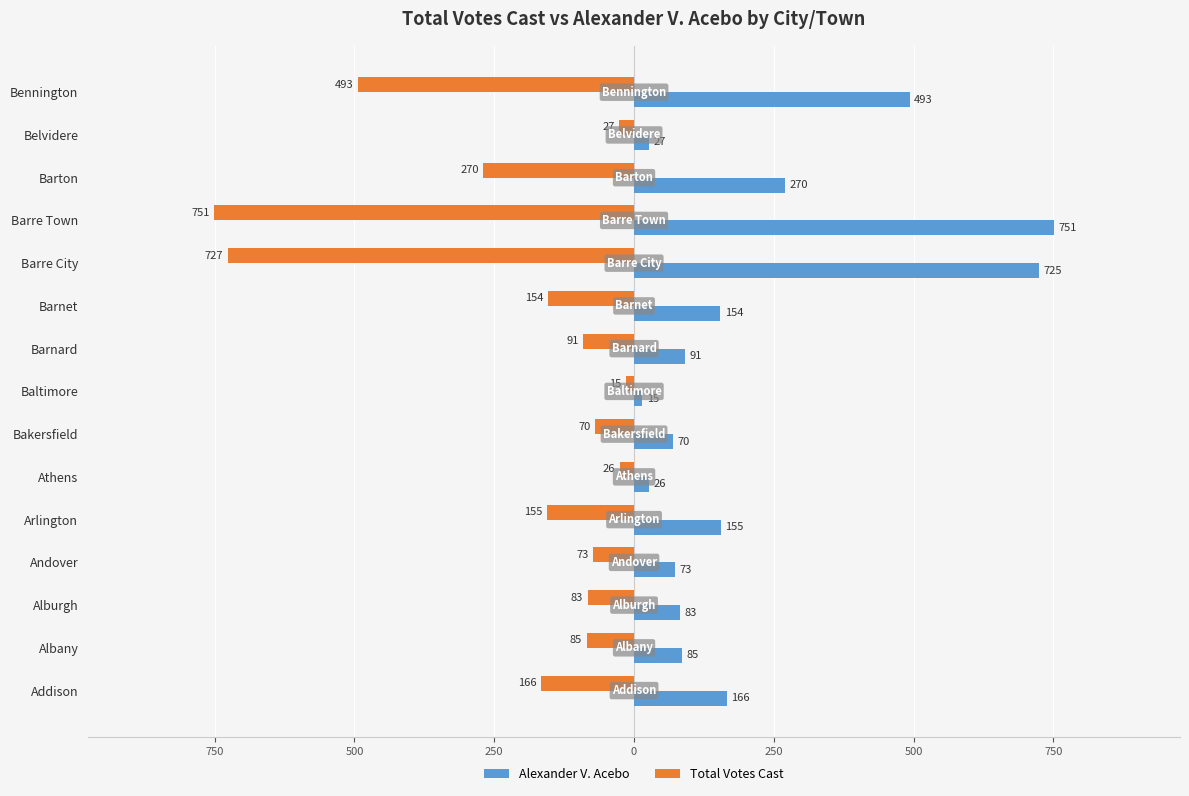

What are all the series names shown in the legend?

Alexander V. Acebo, Total Votes Cast